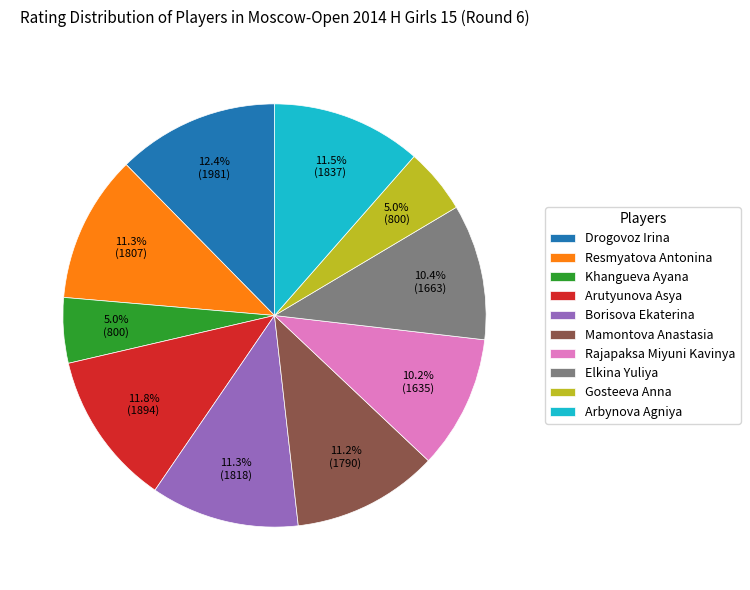

How many segments does this pie chart have?

10